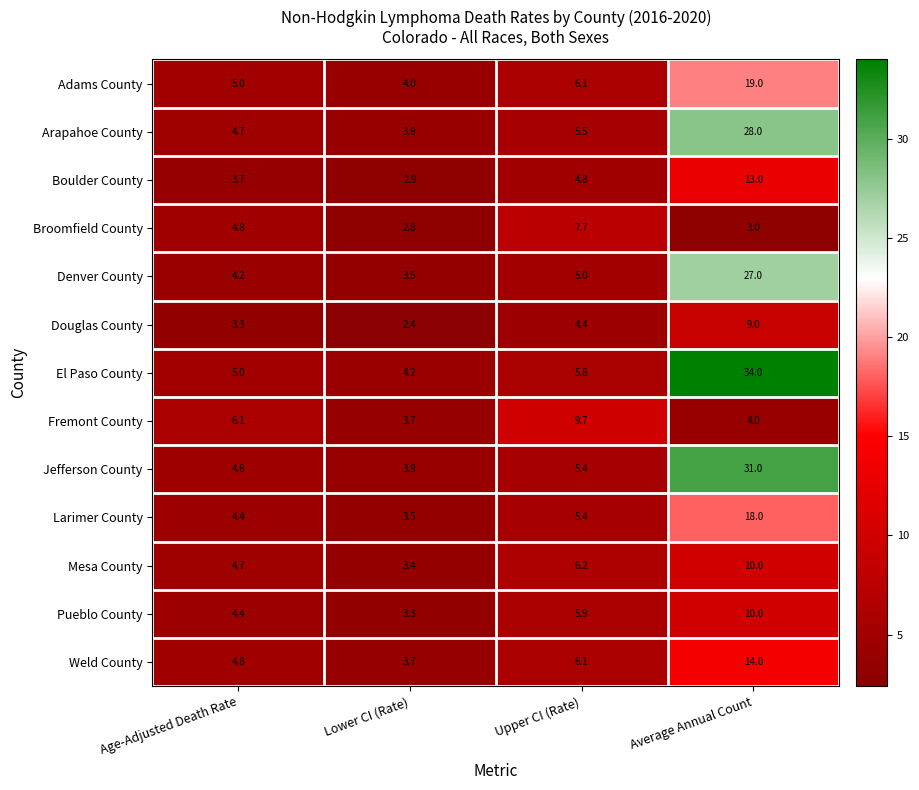

Which series changed the most between Upper CI (Rate) and Average Annual Count?

El Paso County